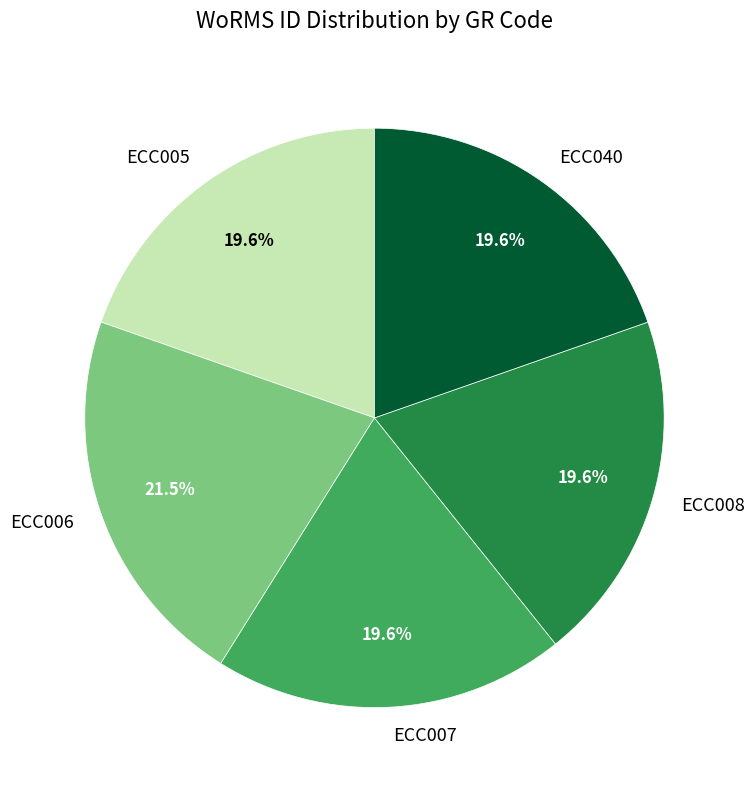

Is there any slice that represents more than half of the pie?

No